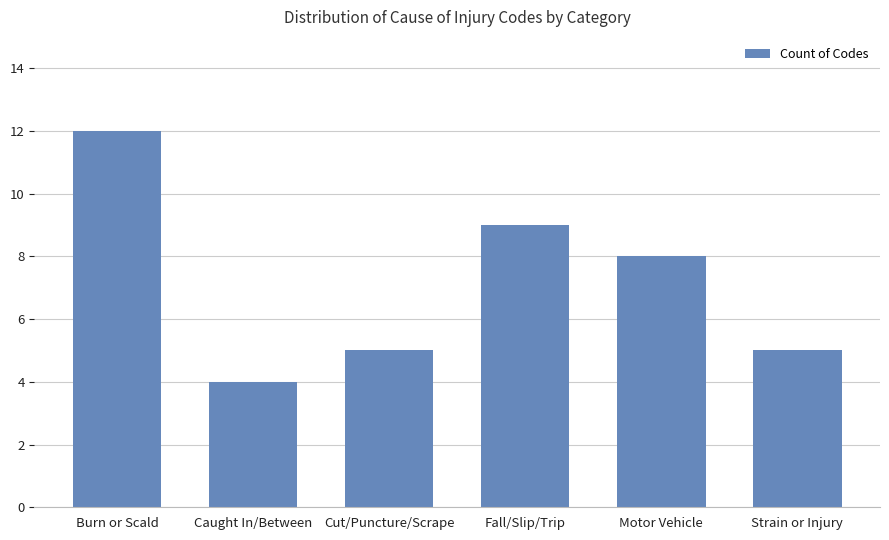

Which label corresponds to the largest value in the chart?

Burn or Scald